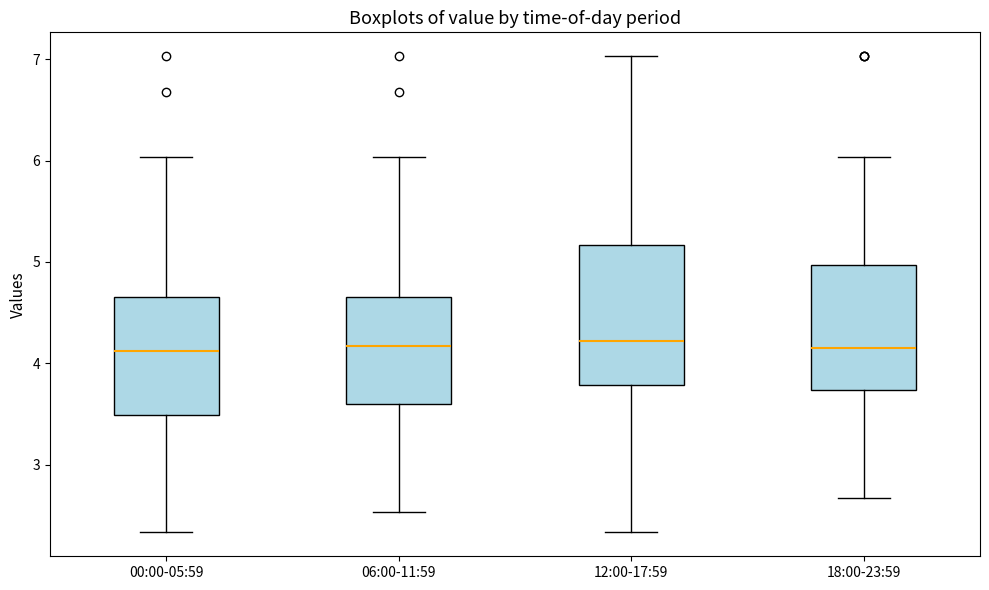

Reading left to right, transcribe this box plot: for each box, give where its median line is, the range the box spans, and where its two whiskers end, as read against the y-axis. The values are not printed on the chart, so give them approximately, as read against the axis.

00:00-05:59: median 4.1, box 3.5 to 4.7, whiskers 2.3 to 6.0
06:00-11:59: median 4.2, box 3.6 to 4.7, whiskers 2.5 to 6.0
12:00-17:59: median 4.2, box 3.8 to 5.2, whiskers 2.3 to 7.0
18:00-23:59: median 4.2, box 3.7 to 5.0, whiskers 2.7 to 6.0